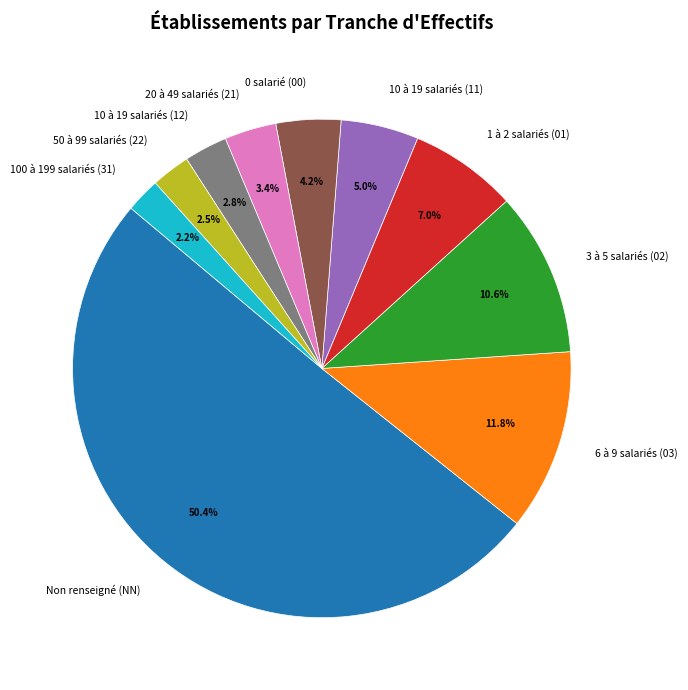

Do 1 à 2 salariés (01) and 0 salarié (00) together represent more than half of the pie?

No